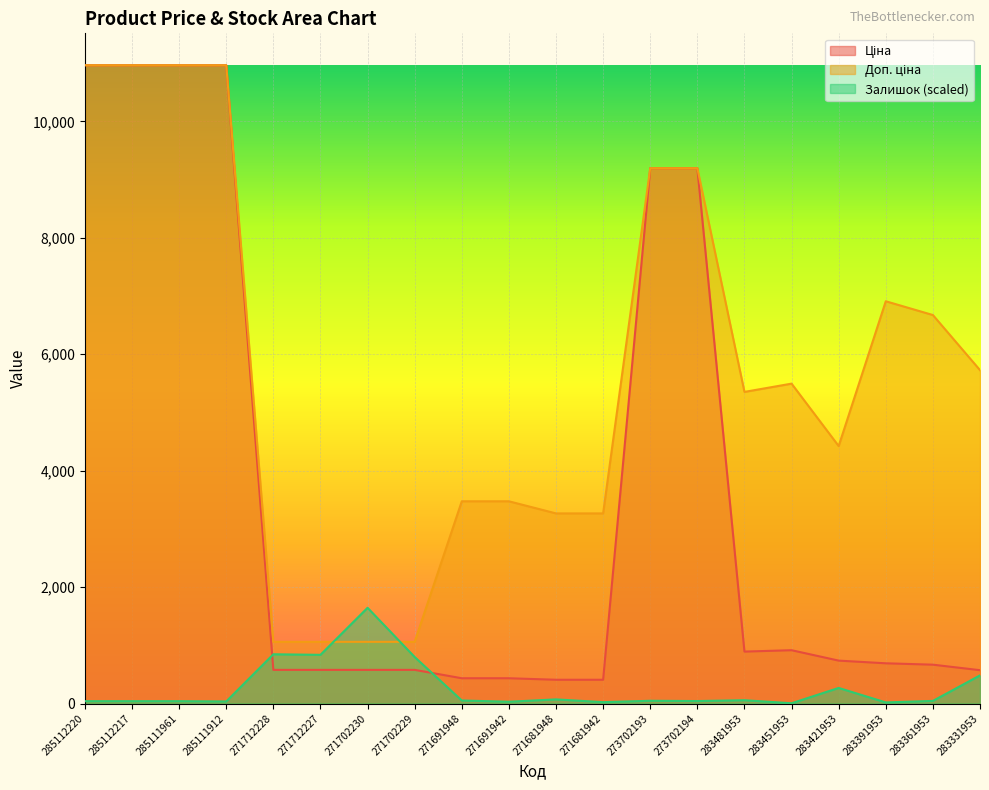

Reading left to right, list all the values displayed in this chart.

Ціна: 285112220=10964.4	285112217=10964.4	285111961=10964.4	285111912=10964.4	271712228=578.1	271712227=578.1	271702230=578.1	271702229=578.1	271691948=434.3	271691942=434.3	271681948=408.2	271681942=408.2	273702193=9196.3	273702194=9196.3	283481953=892.2	283451953=915.8	283421953=737.2	283391953=691.0	283361953=667.4	283331953=572.7
Доп. ціна: 285112220=10964.4	285112217=10964.4	285111961=10964.4	285111912=10964.4	271712228=1060.0	271712227=1060.0	271702230=1060.0	271702229=1060.0	271691948=3474.1	271691942=3474.1	271681948=3265.8	271681942=3265.8	273702193=9196.3	273702194=9196.3	283481953=5353.1	283451953=5495.0	283421953=4423.0	283391953=6910.3	283361953=6673.6	283331953=5727.0
Залишок: 285112220=40.3	285112217=40.3	285111961=40.3	285111912=35.5	271712228=846.0	271712227=836.5	271702230=1644.7	271702229=798.6	271691948=52.1	271691942=30.8	271681948=71.1	271681942=23.7	273702193=47.4	273702194=42.7	283481953=56.9	283451953=4.7	283421953=267.8	283391953=19.0	283361953=45.0	283331953=483.4